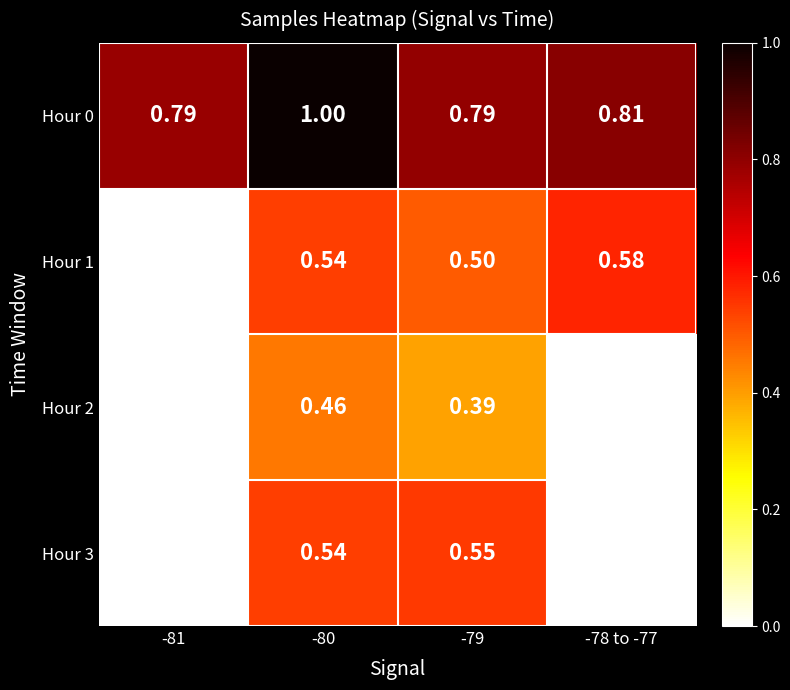

Which series has the largest range (max minus min)?

Hour 1